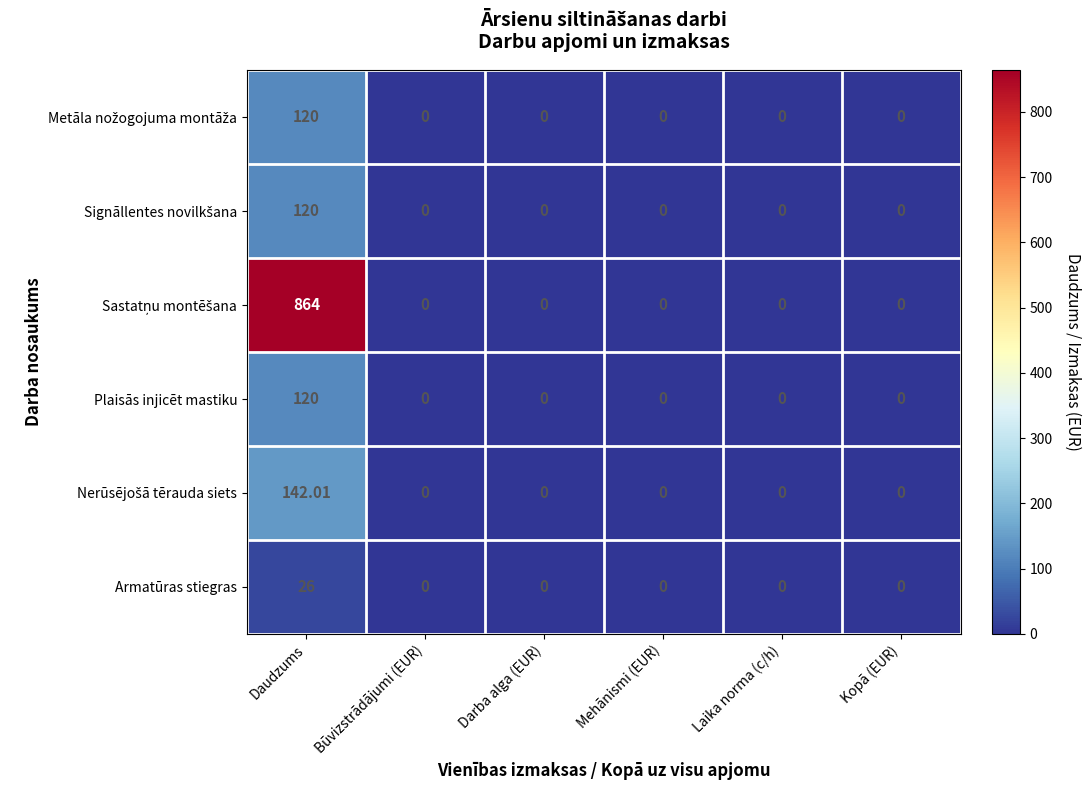

At how many categories does at least one series exceed 349?

1